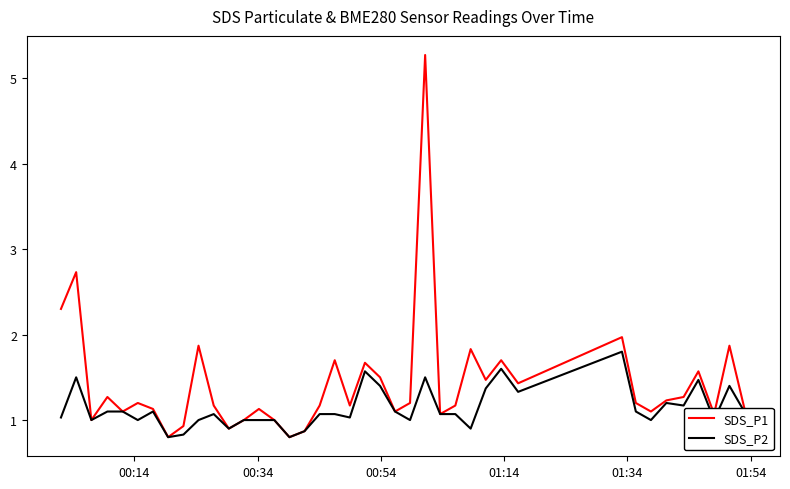

What is the lowest value of the SDS_P1 series?

0.8